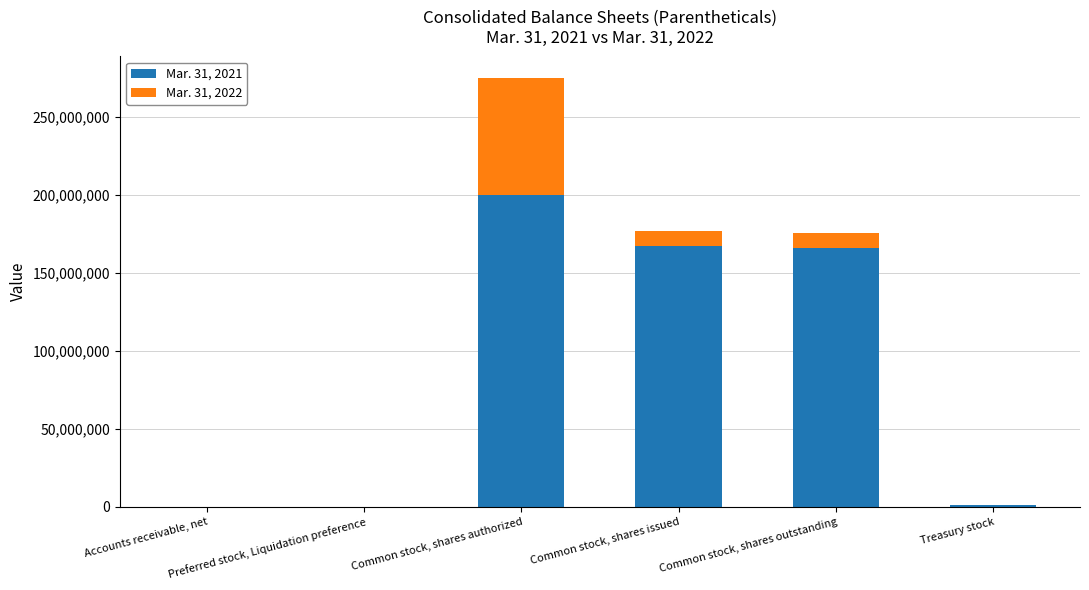

Which series changed the most between Preferred stock, Liquidation preference and Common stock, shares outstanding?

Mar. 31, 2021